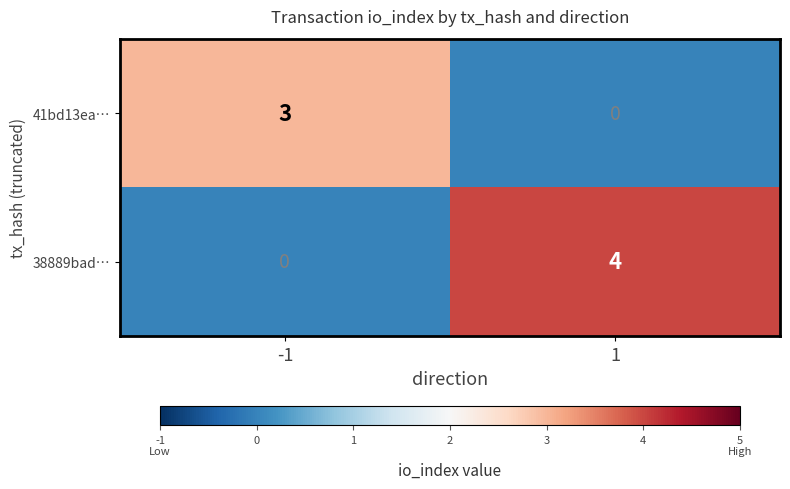

Reading left to right, list all the values displayed in this chart.

41bd13ea…: -1=3	1=0
38889bad…: -1=0	1=4